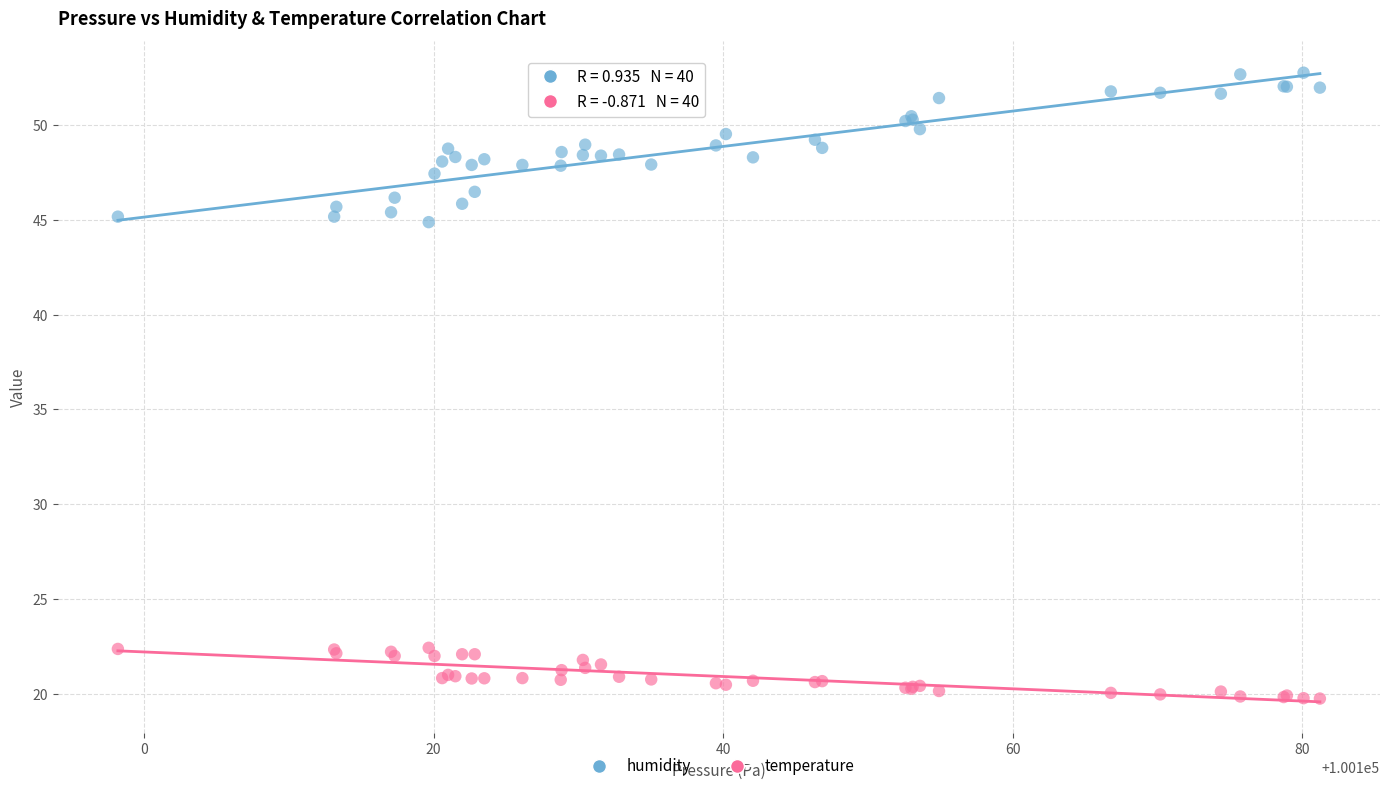

Which series reaches the maximum Y coordinate?

humidity